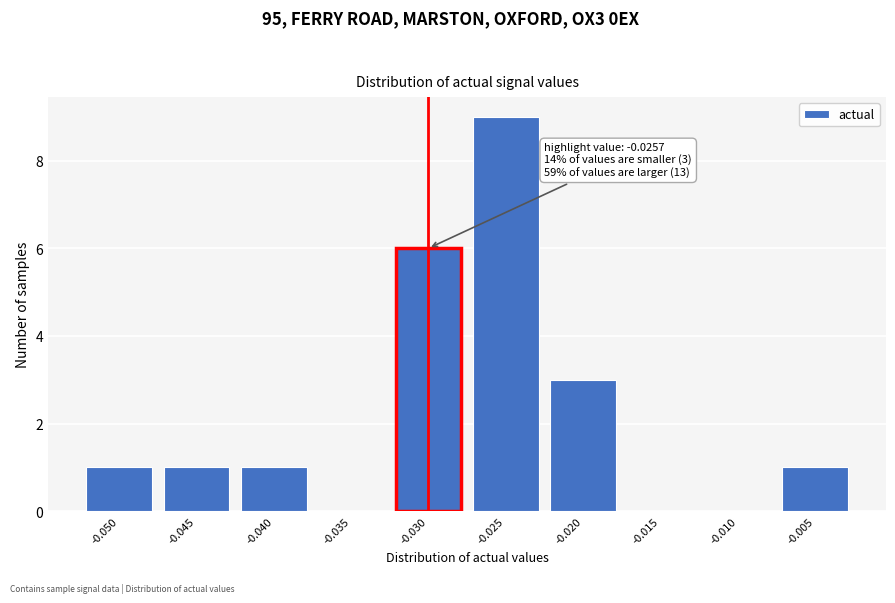

Reading right to left, list all the values displayed in this chart.

-0.005=1	-0.010=0	-0.015=0	-0.020=3	-0.025=9	-0.030=6	-0.035=0	-0.040=1	-0.045=1	-0.050=1